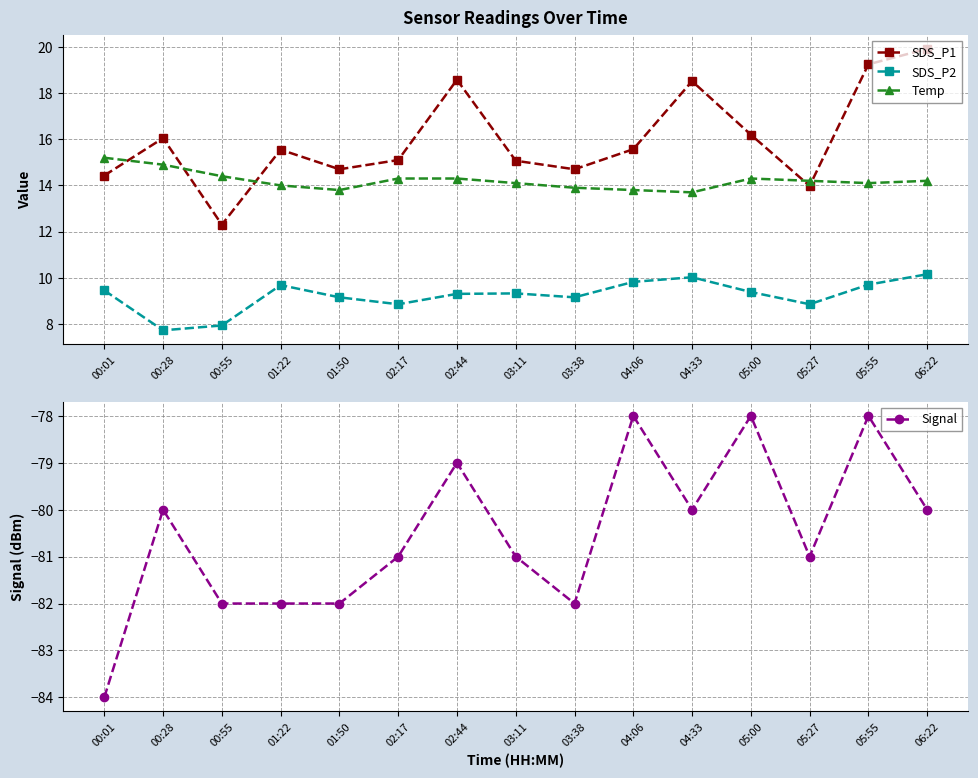

How many times do SDS_P1 and Temp cross each other?

5